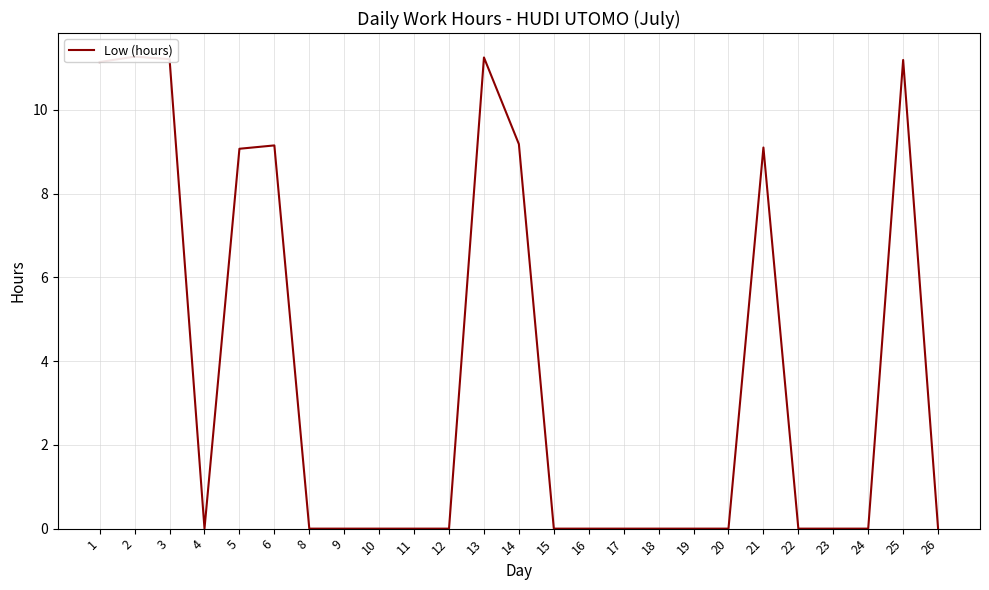

List the labels in order of value, smallest first.

4, 8, 9, 10, 11, 12, 15, 16, 17, 18, 19, 20, 22, 23, 24, 26, 5, 21, 6, 14, 1, 25, 3, 13, 2